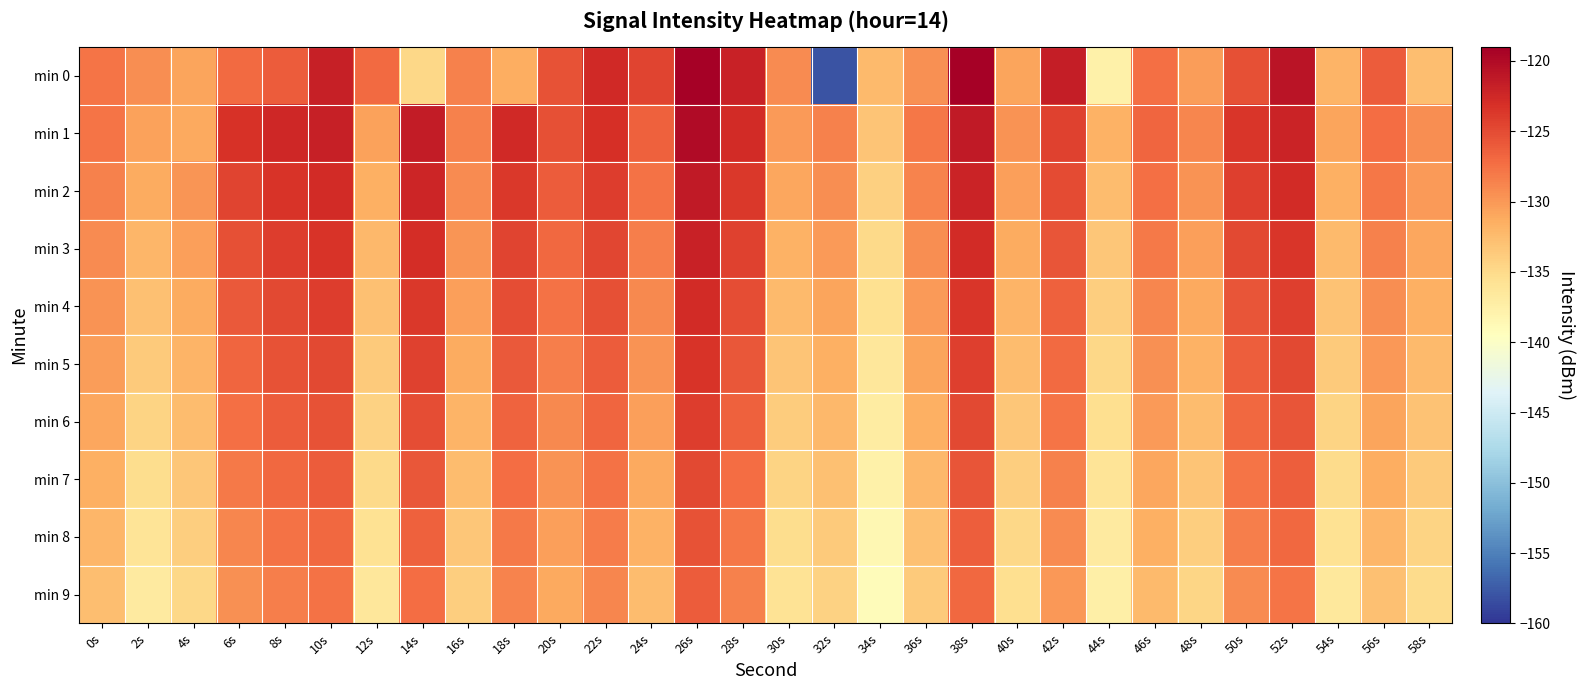

Rank the series by their maximum value, from highest to lowest.

min 0, min 1, min 2, min 3, min 4, min 5, min 6, min 7, min 8, min 9